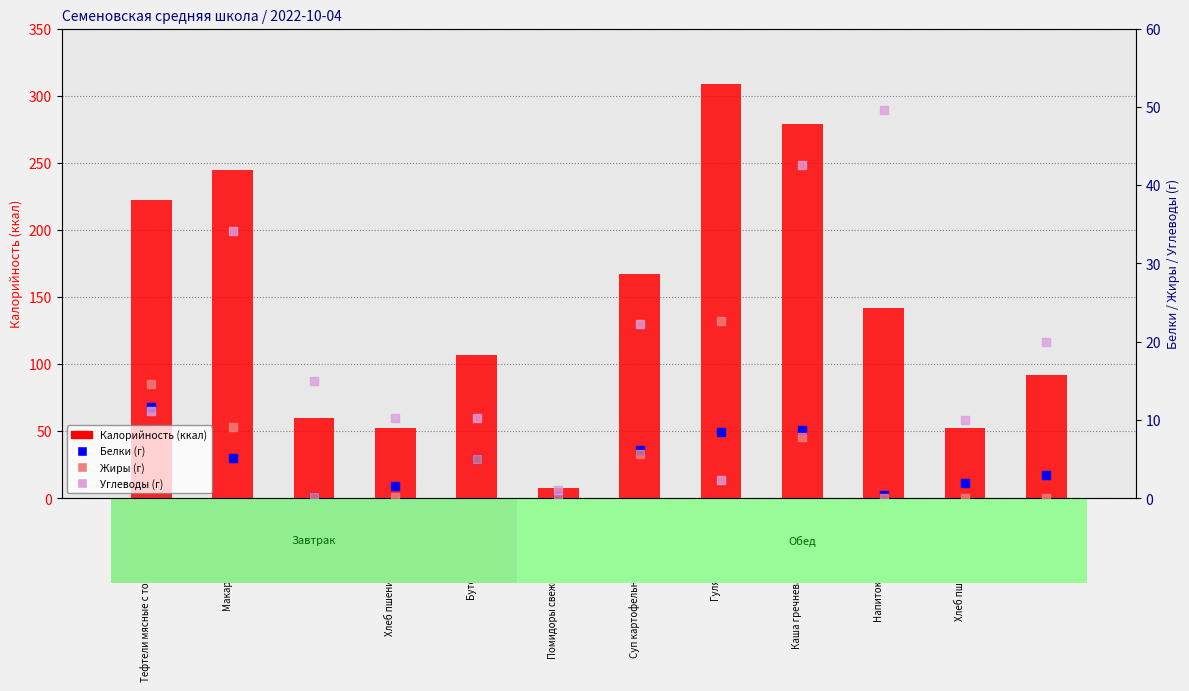

Which series reaches the maximum Y coordinate?

Калорийность (ккал)